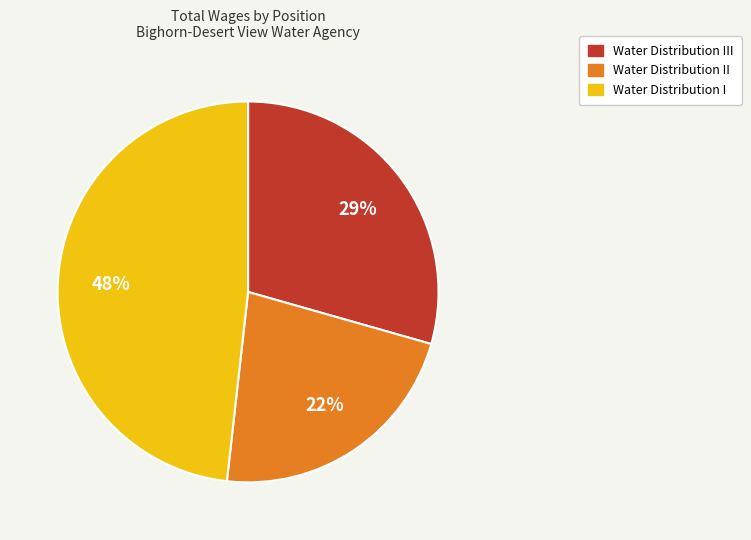

What is the largest slice in the pie chart?

Water Distribution I